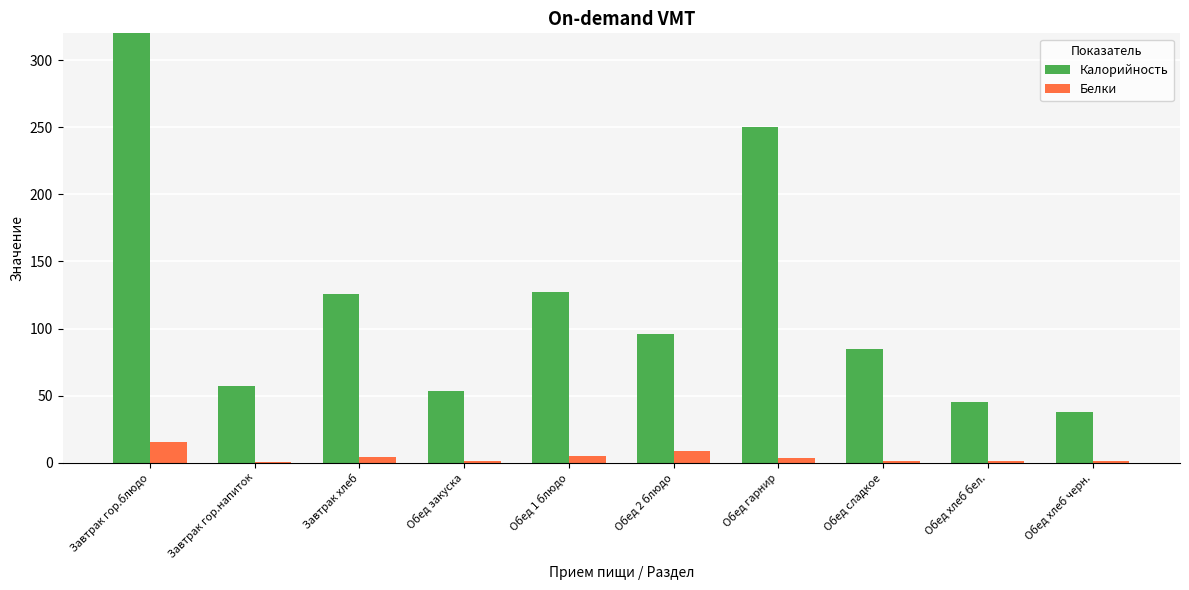

What is the sum of the Белки values at Обед 1 блюдо and Обед 2 блюдо?

13.8